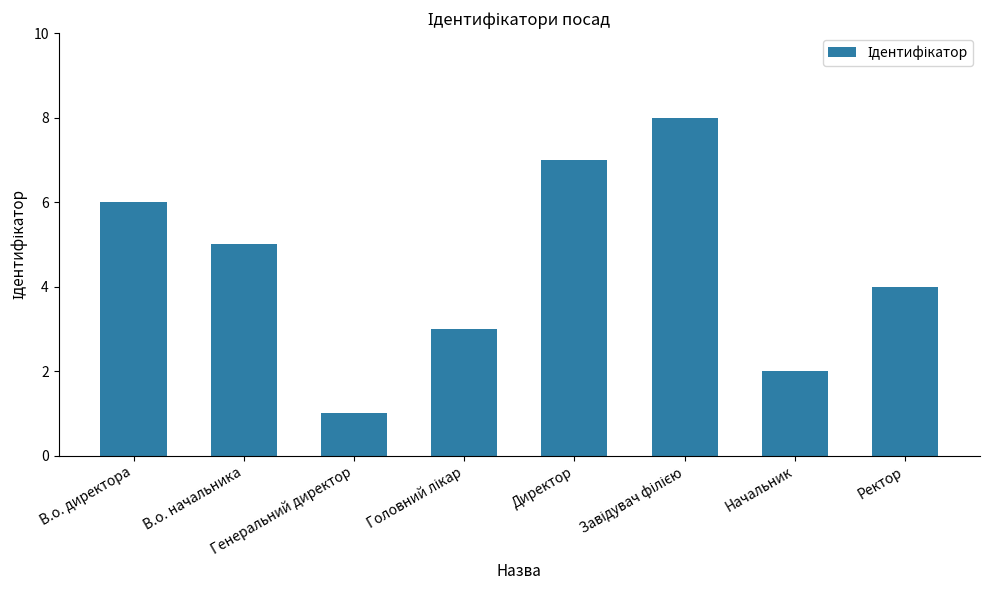

Which label corresponds to the smallest value in the chart?

Генеральний директор